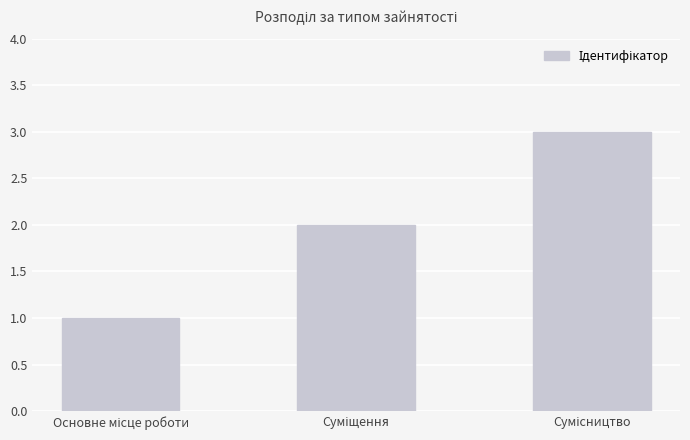

What is the minimum value shown in the chart?

1